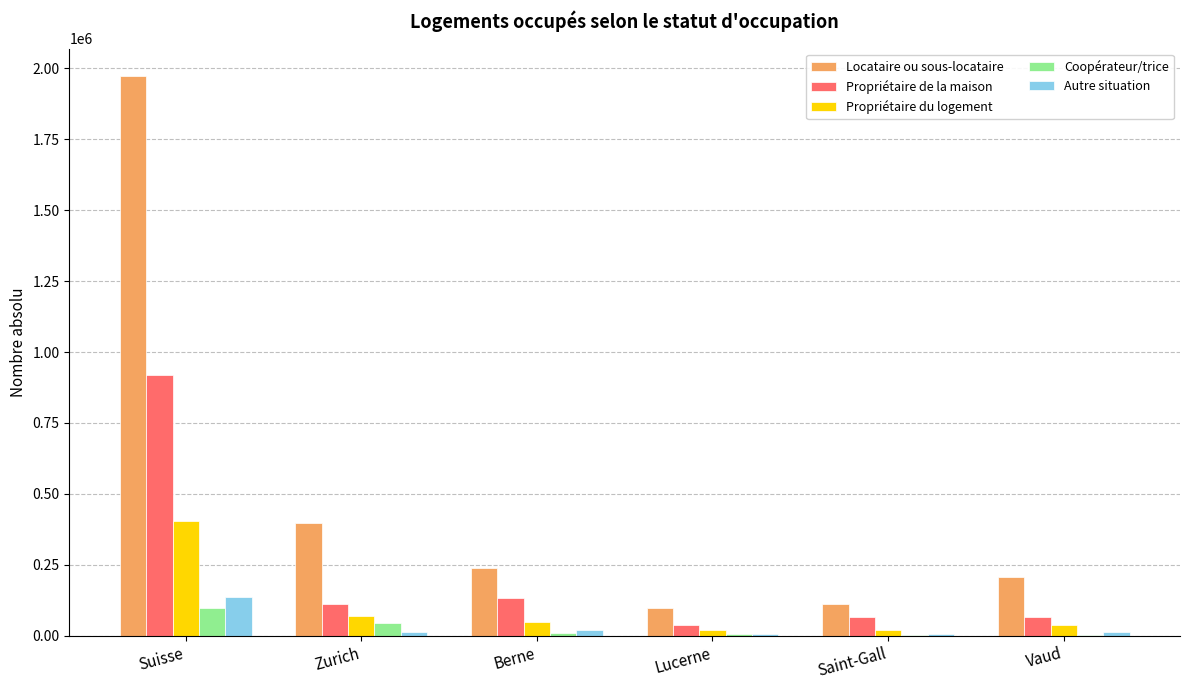

The Propriétaire du logement series shows 47803 at Berne. True or false?

True